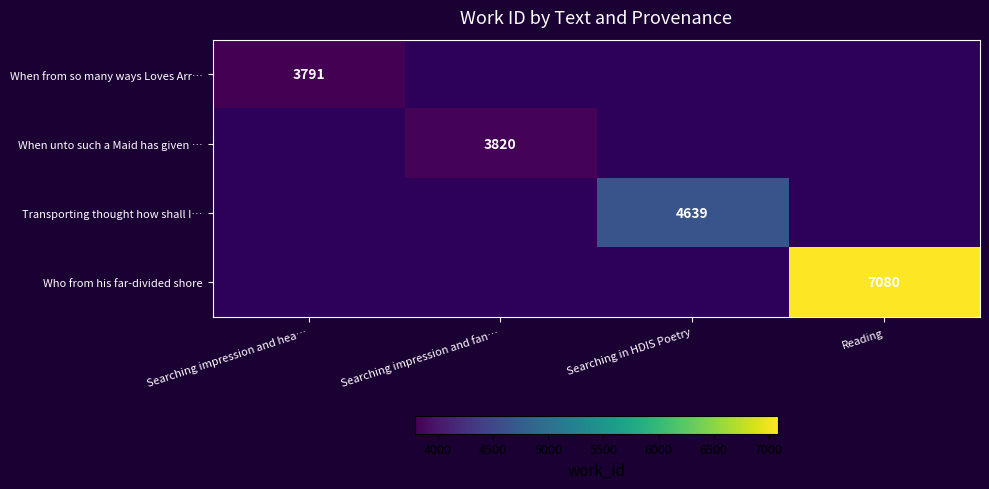

At how many categories does at least one series exceed 4600?

2